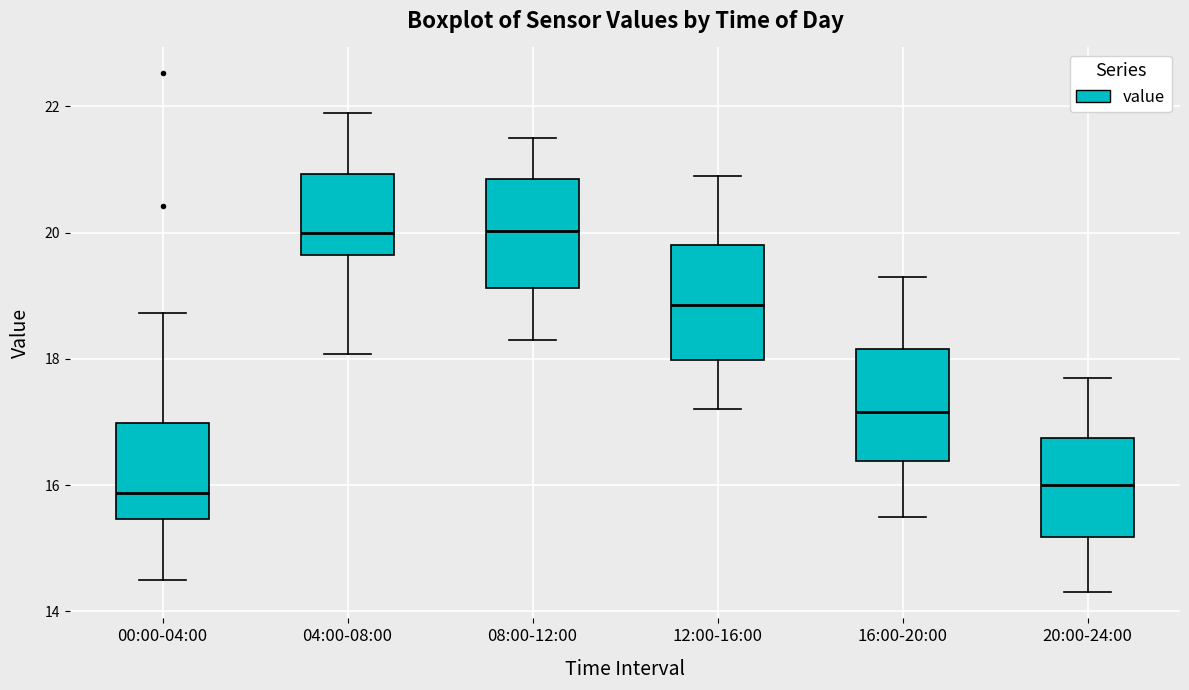

Where is the lower edge of the box for 12:00-16:00 on the y-axis? The values are not printed on the chart, so give them approximately, as read against the axis.

18.0